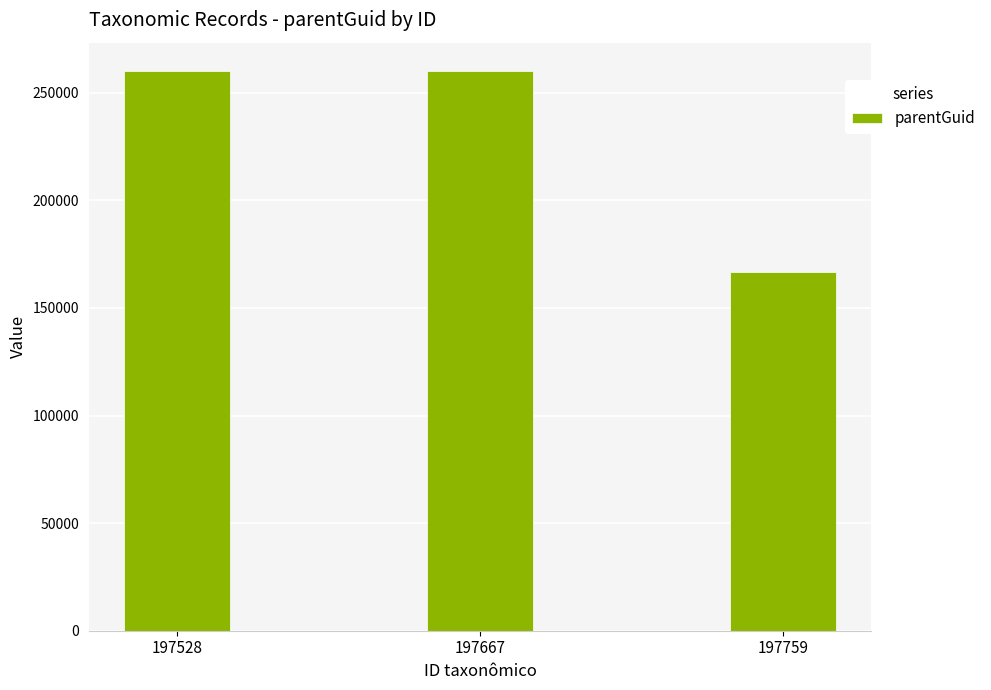

How many data points does each series have?

3